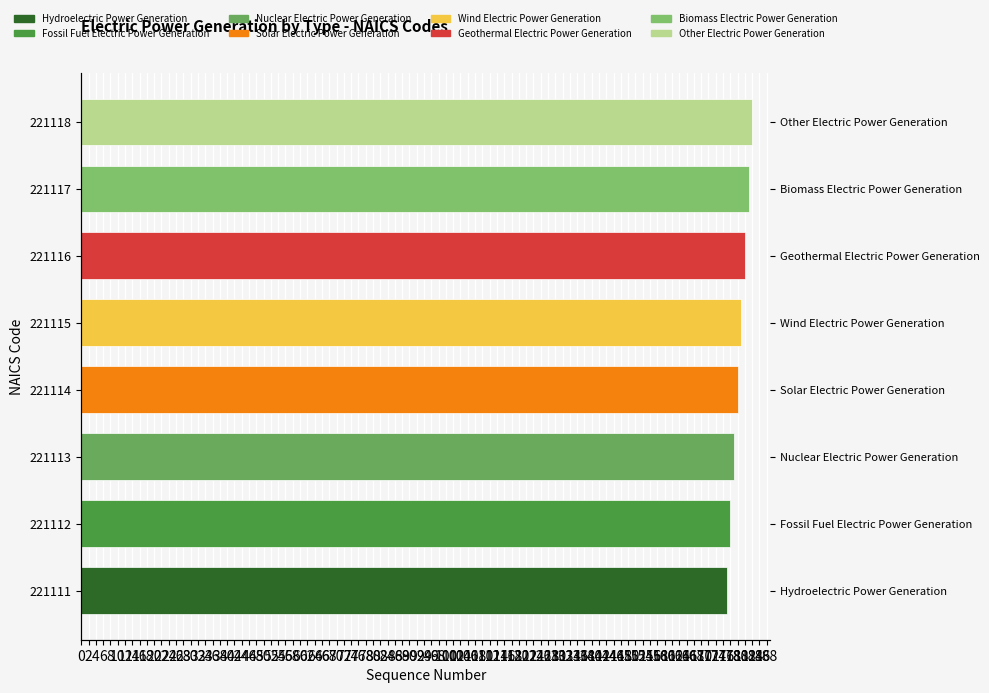

Reading left to right, what are all the values shown in this chart?

177	178	179	180	181	182	183	184